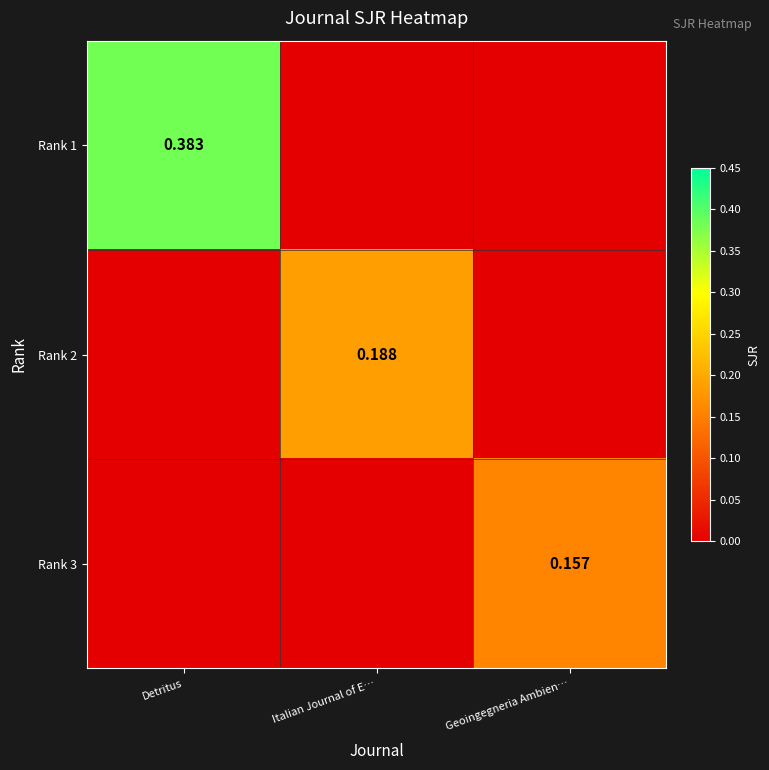

Is the value of Rank 2 at Detritus greater than the value of Rank 1 at Detritus?

No